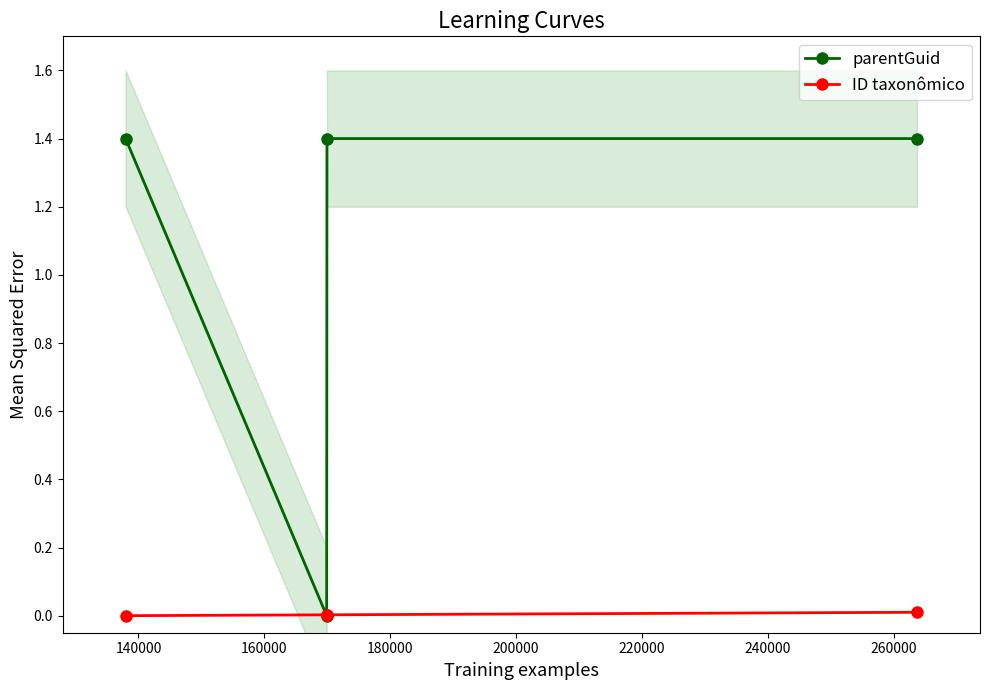

How many interior local valleys does the parentGuid series have?

1